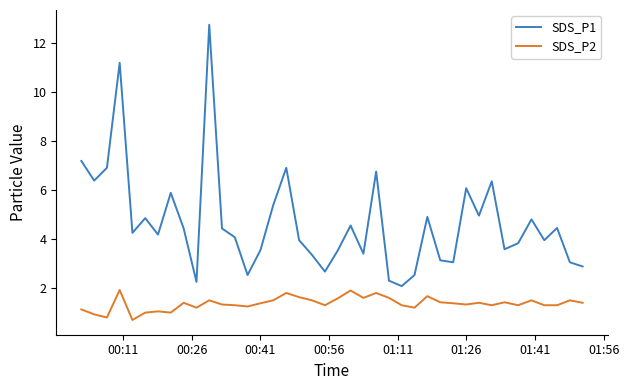

Which series has the widest spread of values?

SDS_P1